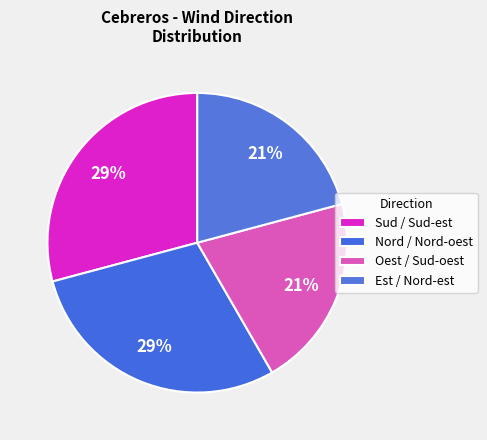

How many segments does this pie chart have?

4